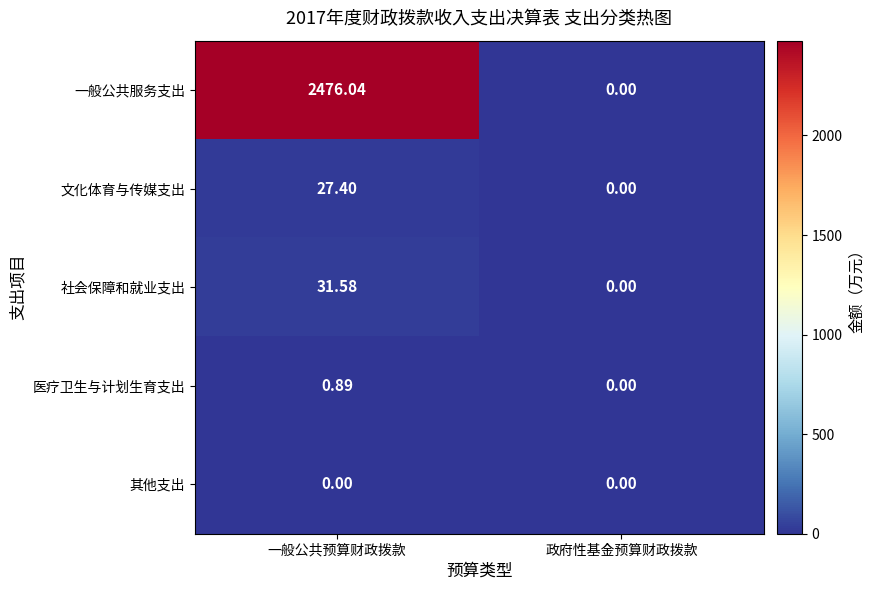

Count the number of data series in this chart.

5